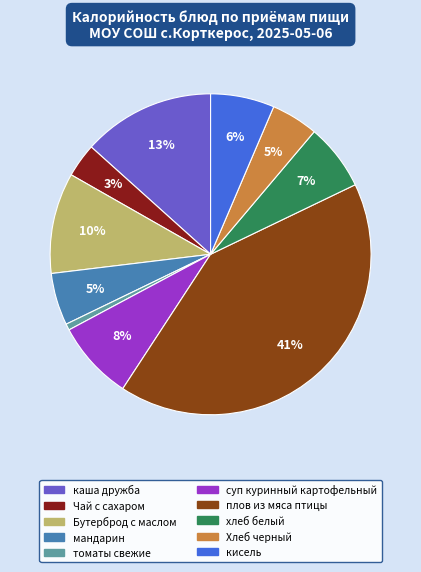

What percentage is the суп куринный картофельный slice, to the nearest percent?

8%